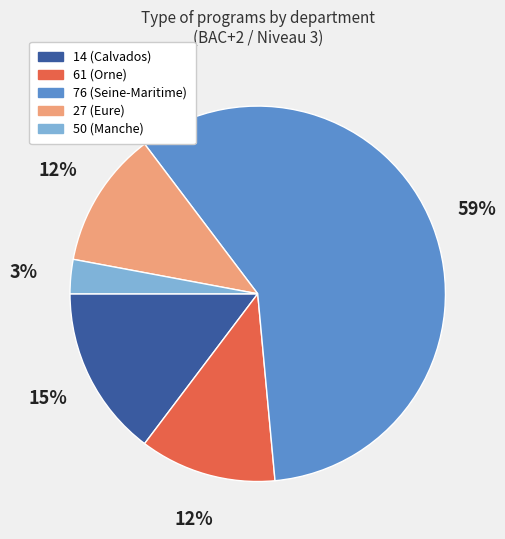

Which category has the smallest portion of the pie?

50 (Manche)